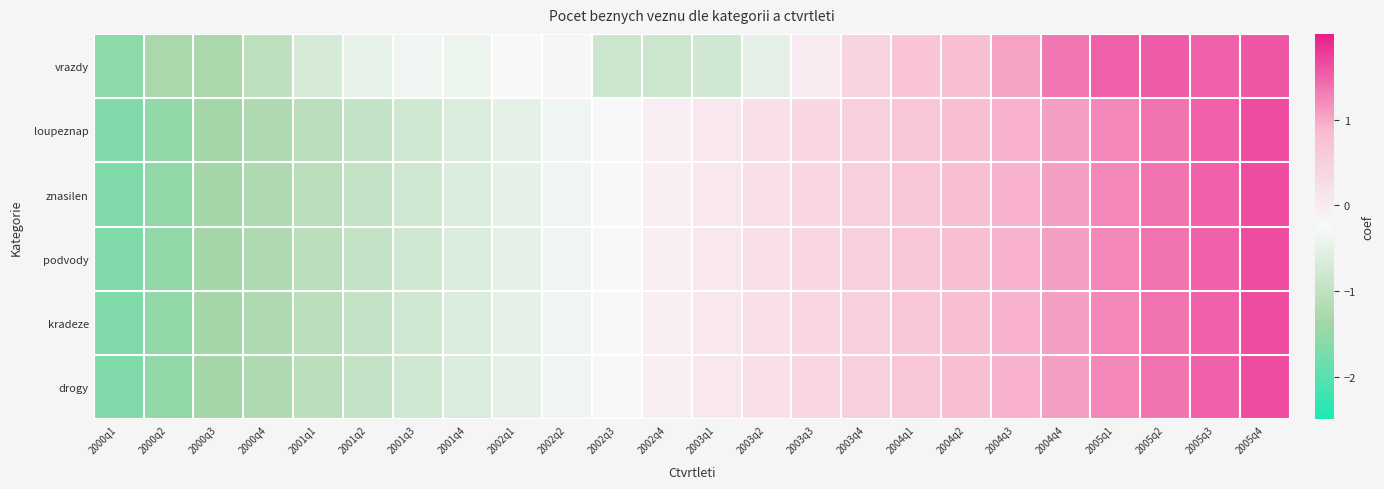

What is the difference between the highest and lowest values at 2000q4?

0.2